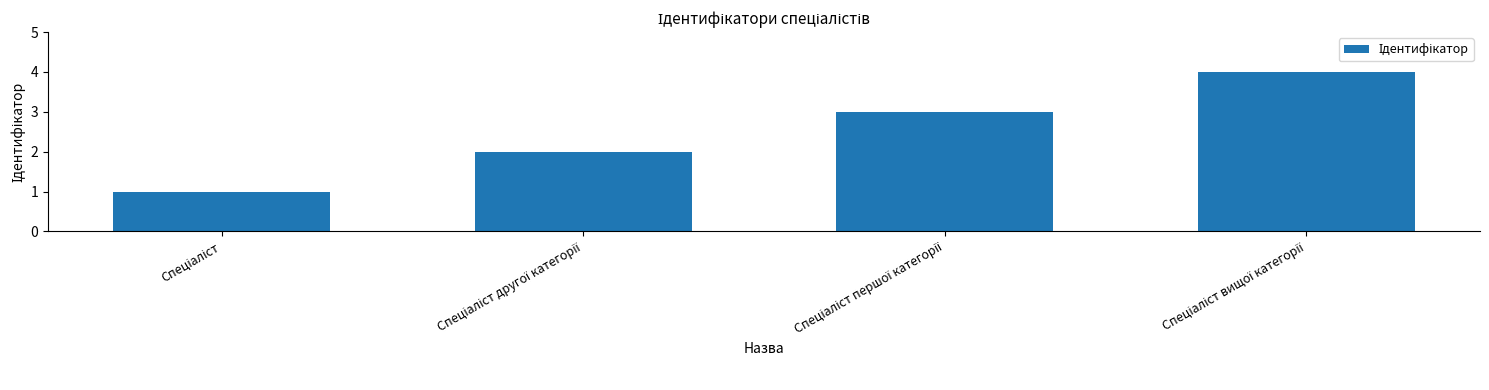

What is the sum of all values?

10